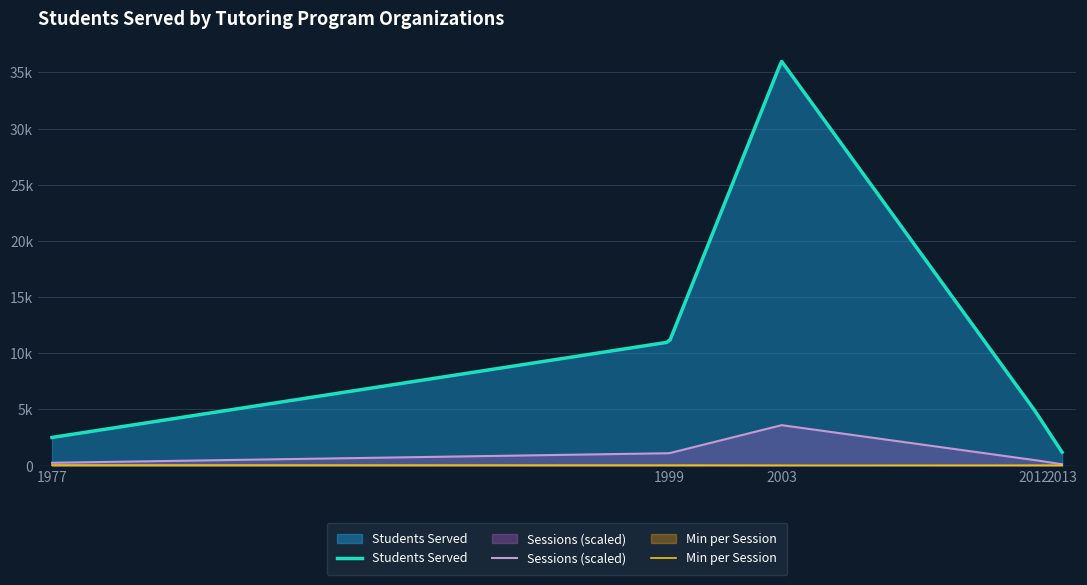

Count the number of values greater than 5000.

2